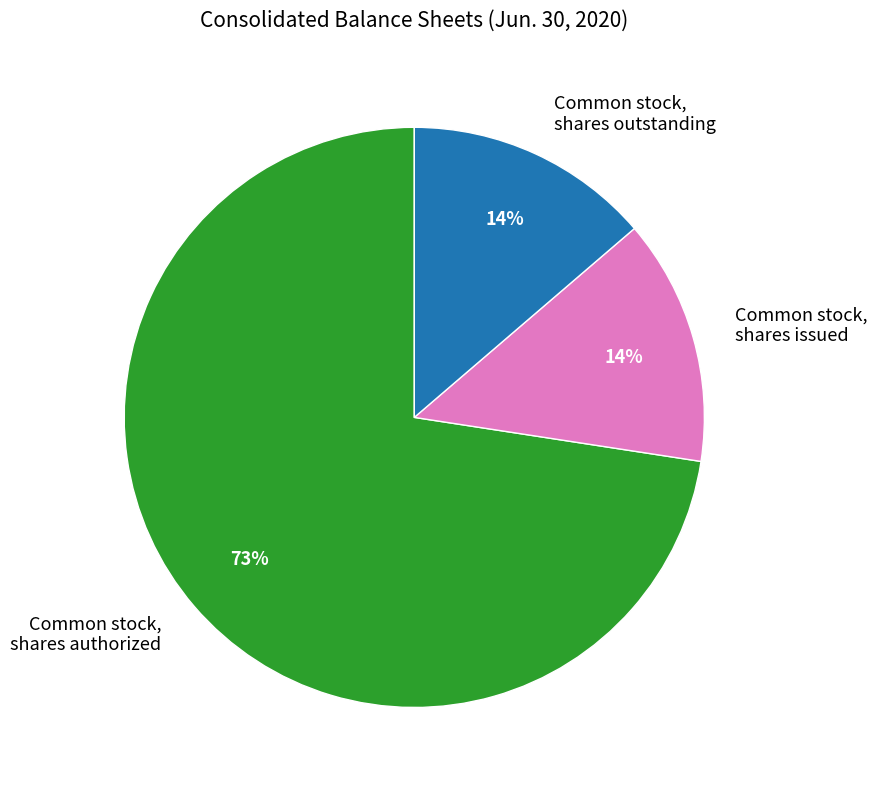

To the nearest percent, what is the average slice percentage?

33%